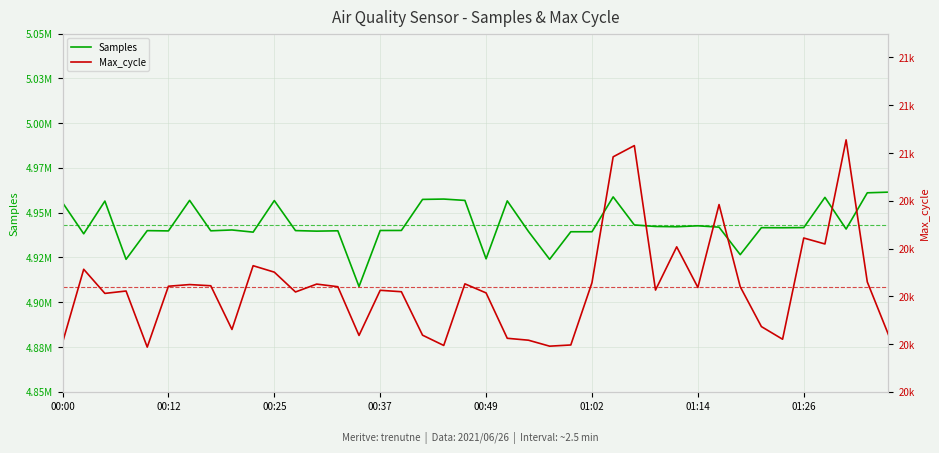

Between 00:40 and 00:25, which is larger?

00:25